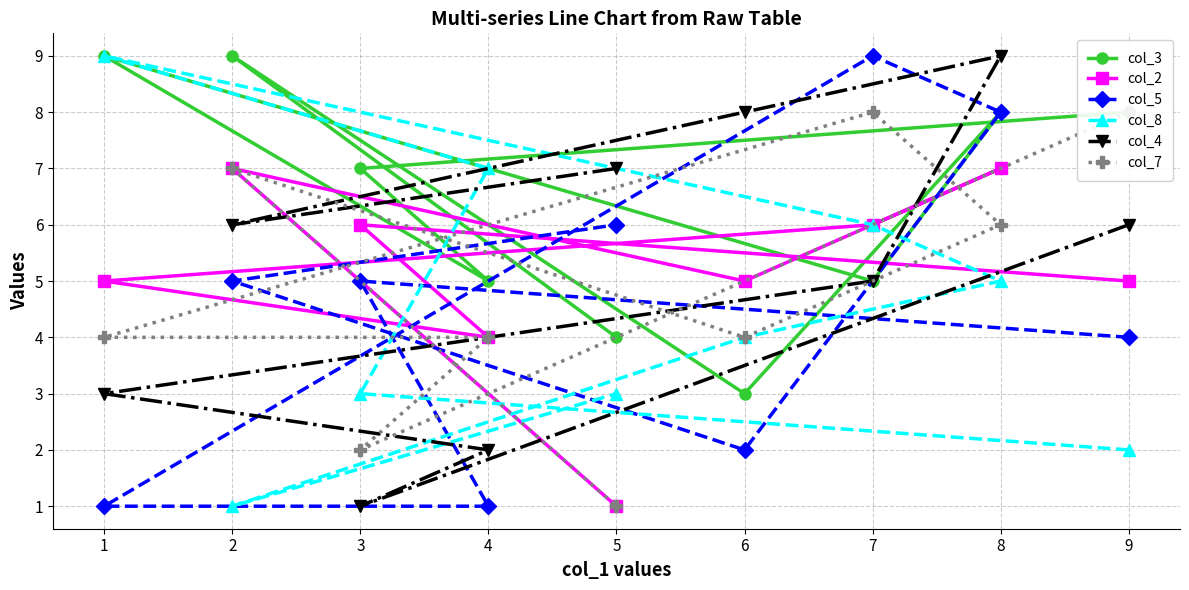

How many data points in col_5 are less than 5?

4